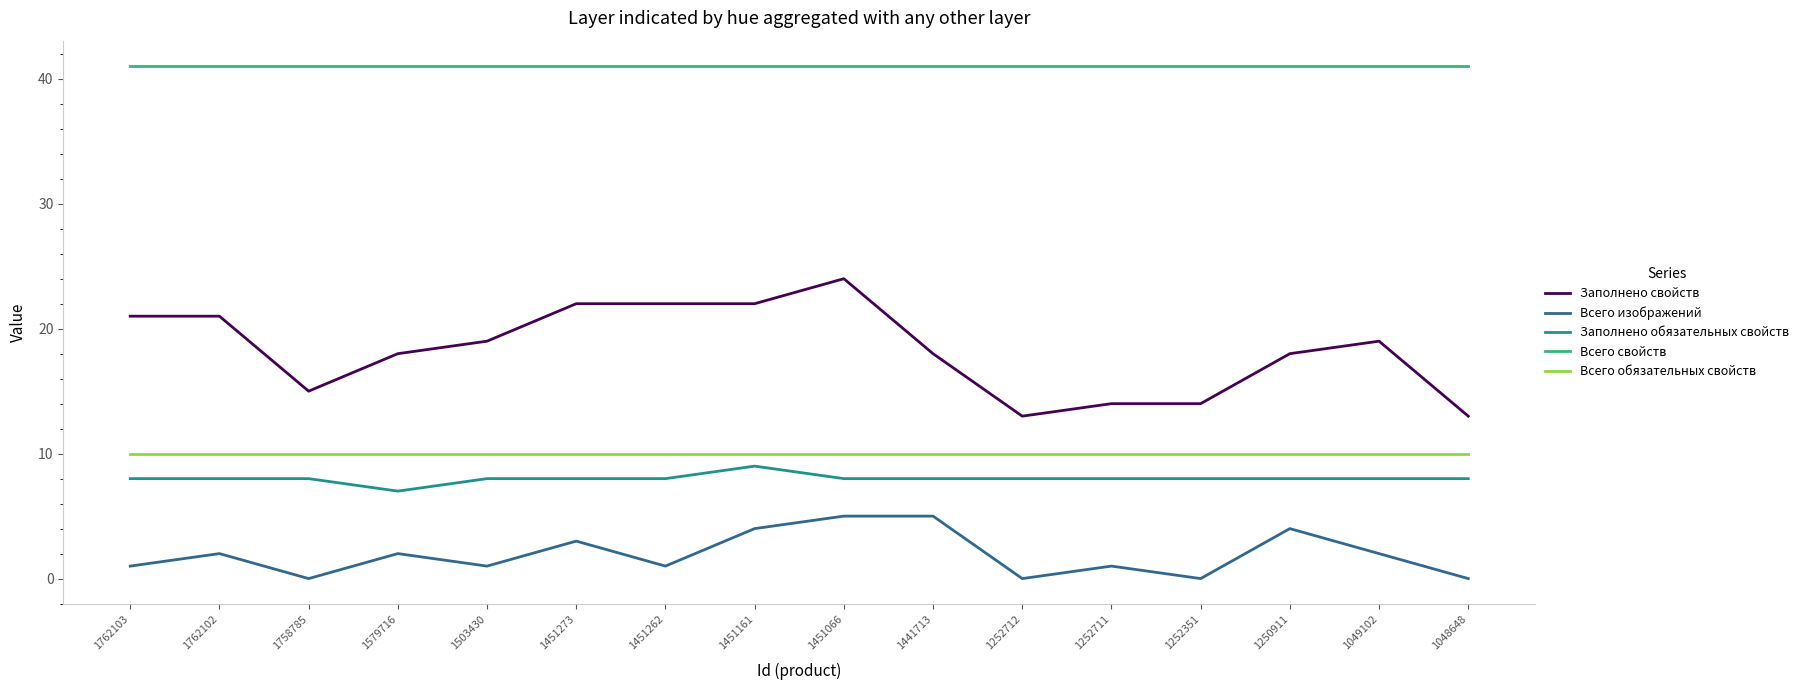

True or false: Заполнено свойств and Заполнено обязательных свойств intersect in this chart.

False